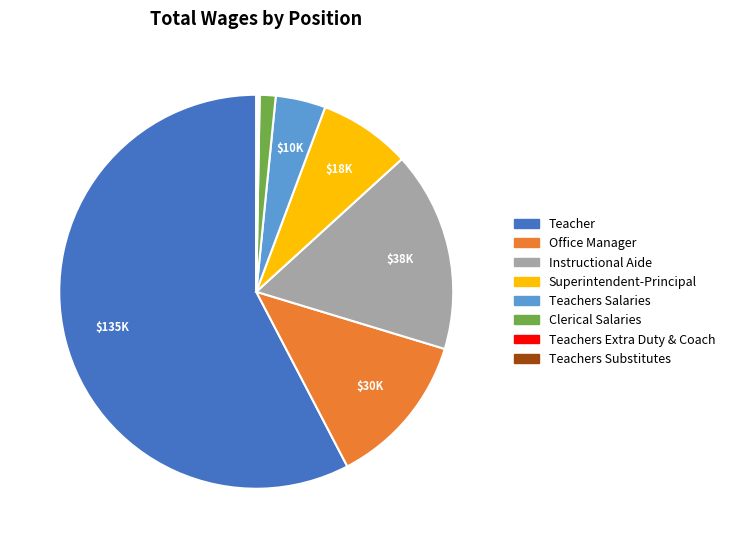

Is there any slice that represents more than half of the pie?

Yes